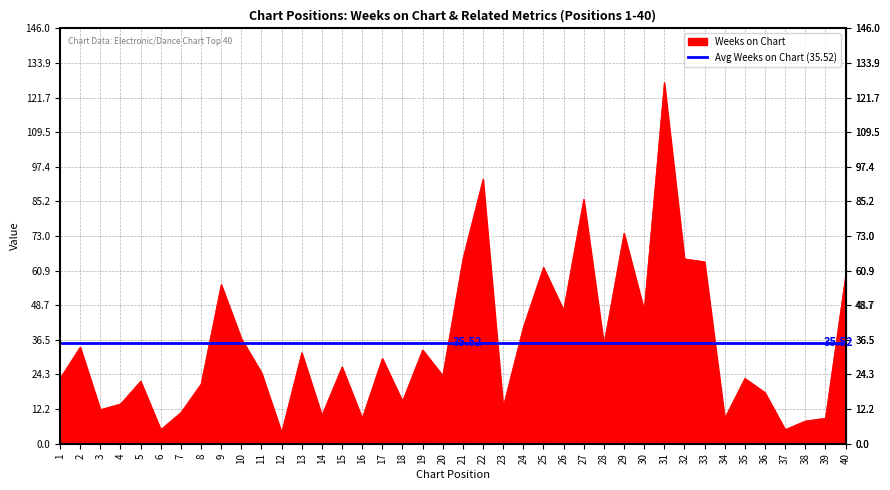

True or false: Last Week and Peak Position intersect in this chart.

False